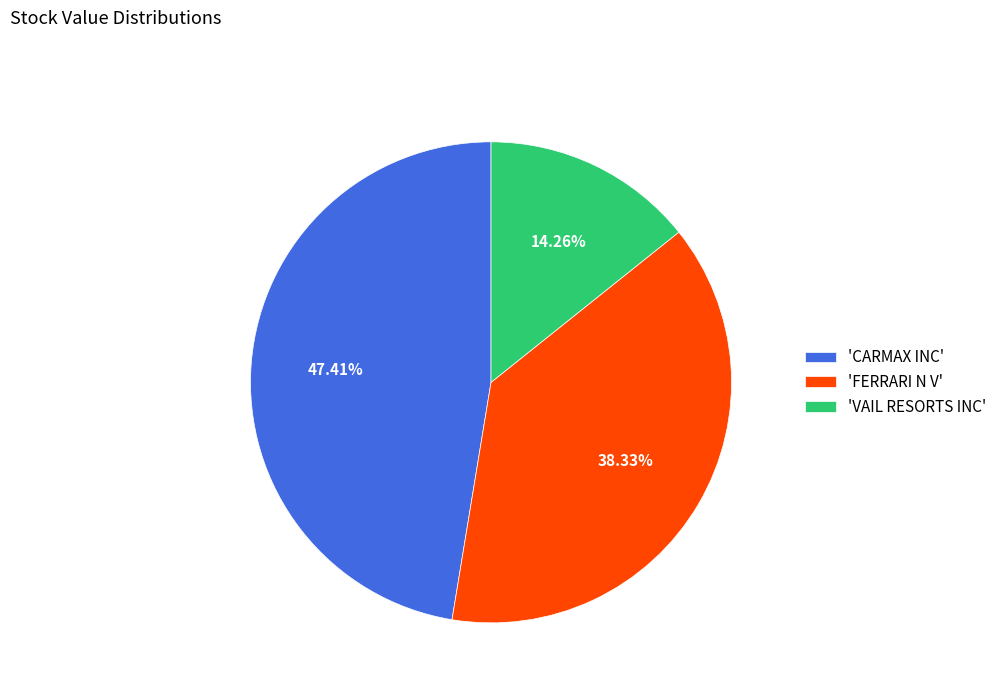

Do 'CARMAX INC' and 'FERRARI N V' together represent more than half of the pie?

Yes